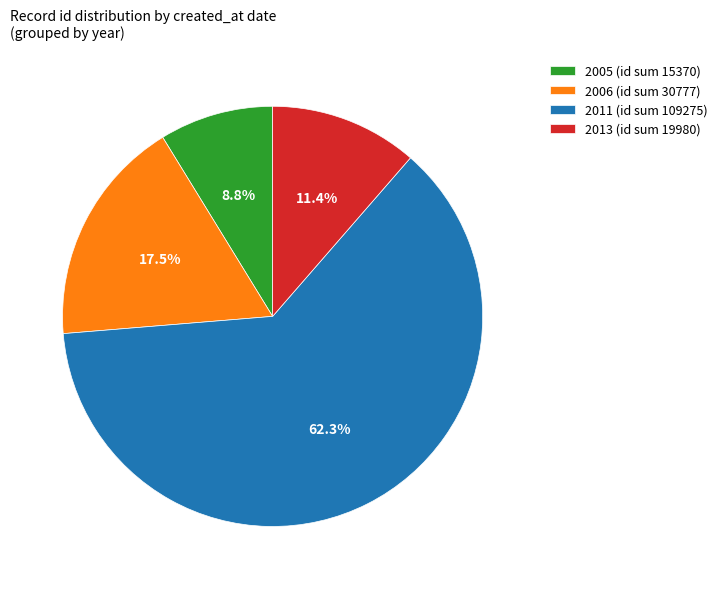

What is the ratio of the value at 2006 (id sum 30777) to the value at 2013 (id sum 19980)?

1.5